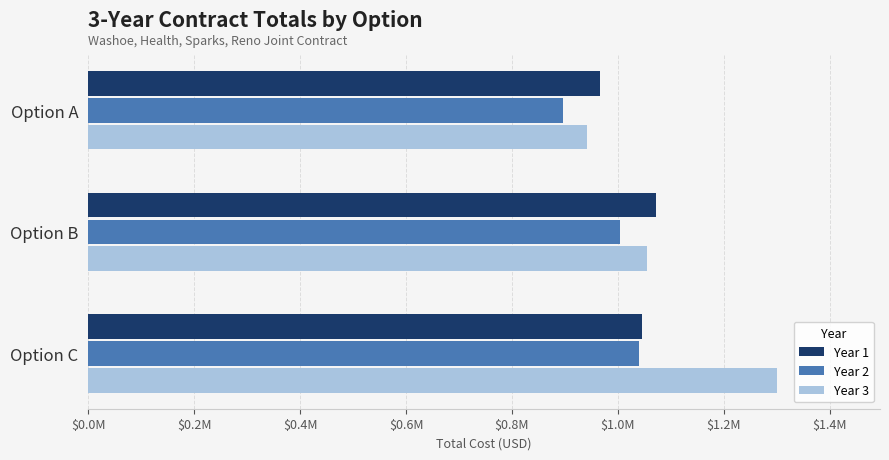

Rank the series by their average value, from highest to lowest.

Year 3, Year 1, Year 2